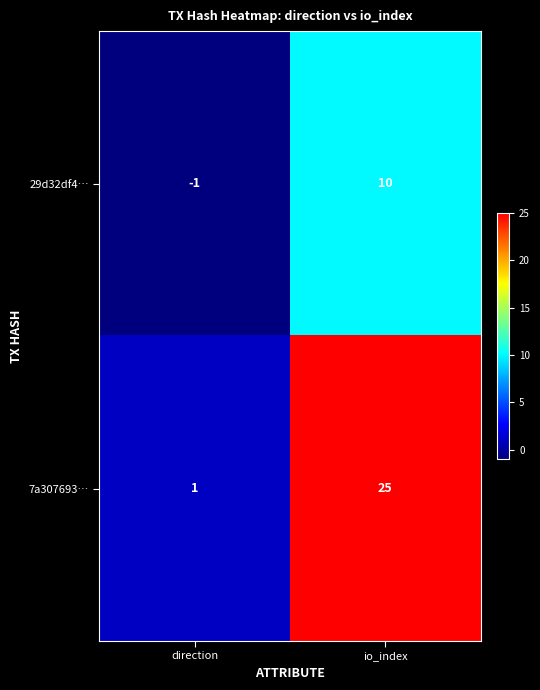

List the series in order of their peak value, highest first.

7a307693…, 29d32df4…